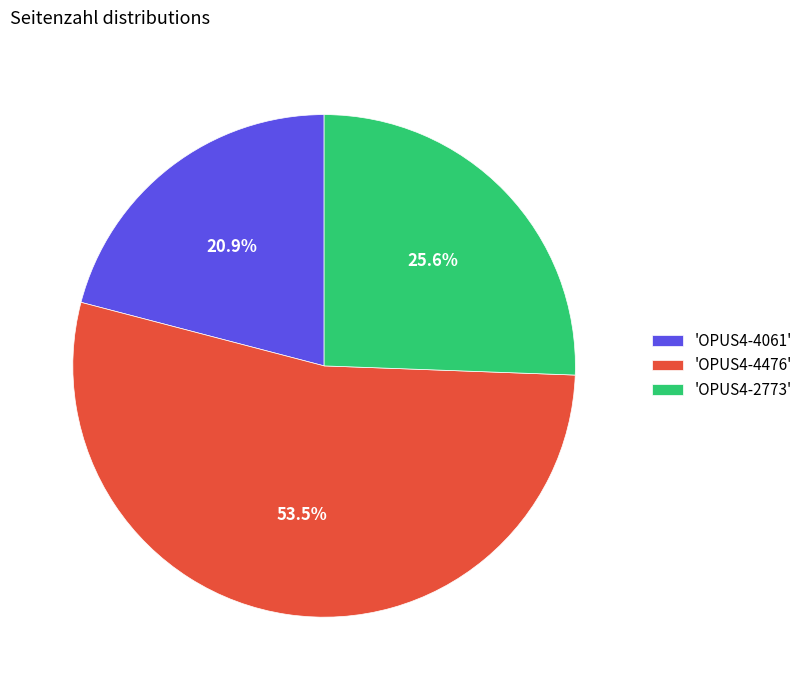

Which category has the smallest portion of the pie?

'OPUS4-4061'